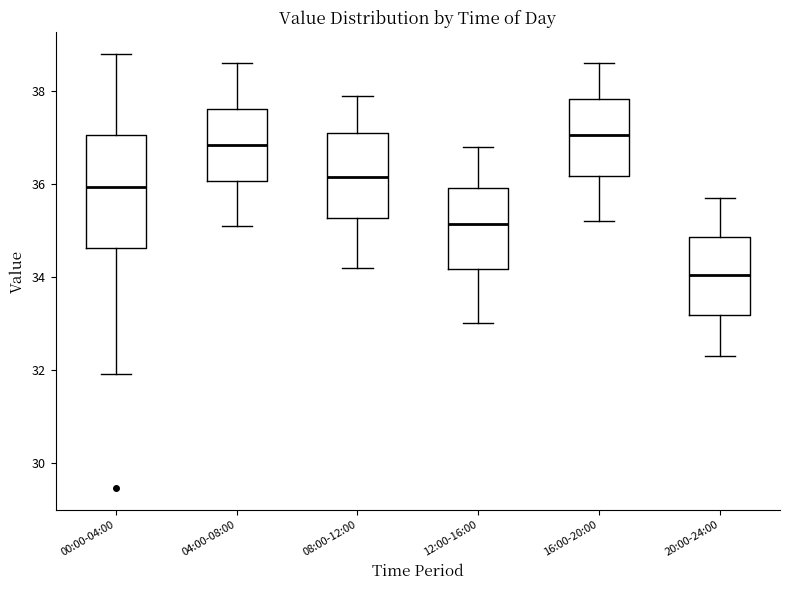

Where does the lower whisker of the box for 04:00-08:00 end on the y-axis? The values are not printed on the chart, so give them approximately, as read against the axis.

35.2